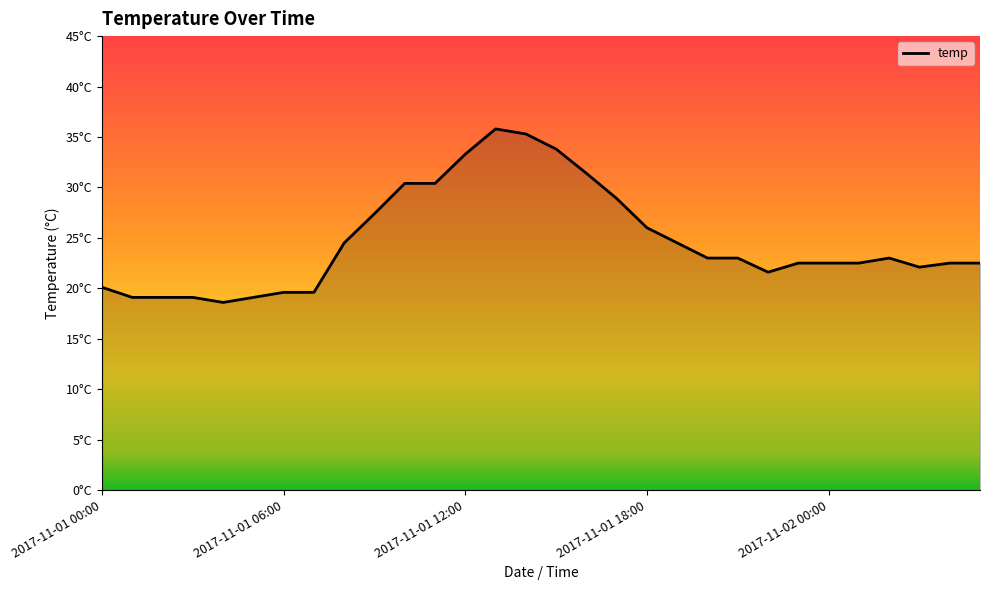

What is the sum of all values?

741.2